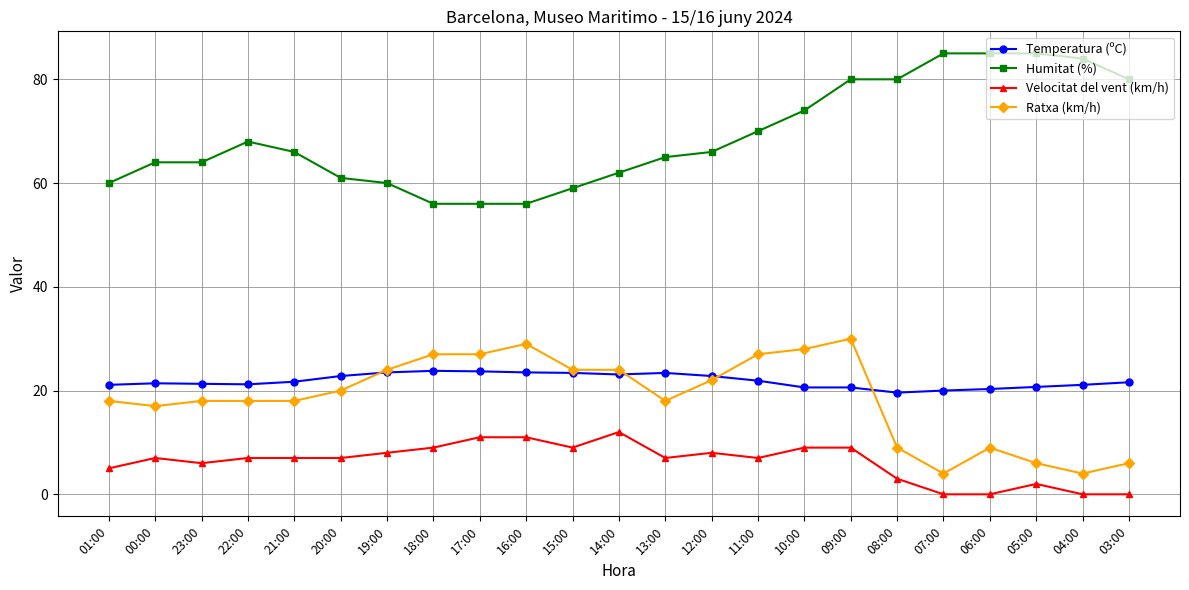

Is it true that Velocitat del vent (km/h) equals 5.4 at 15:00?

False